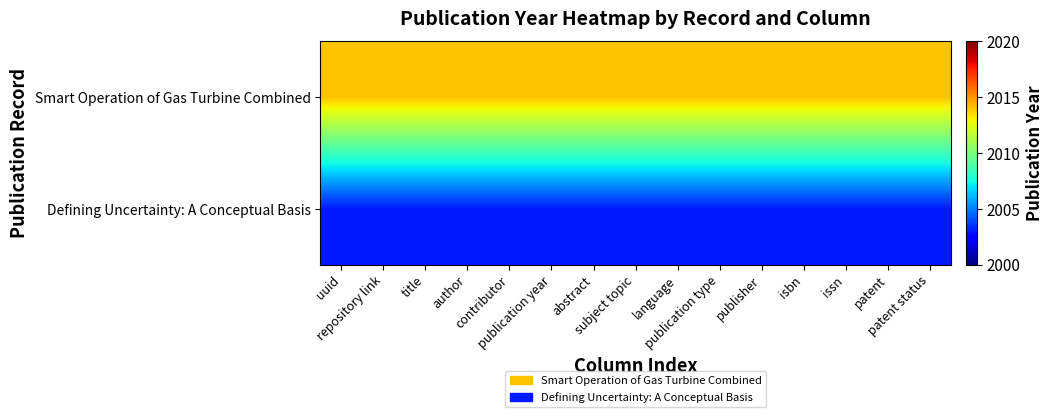

What is the total value across all series at title?

4017